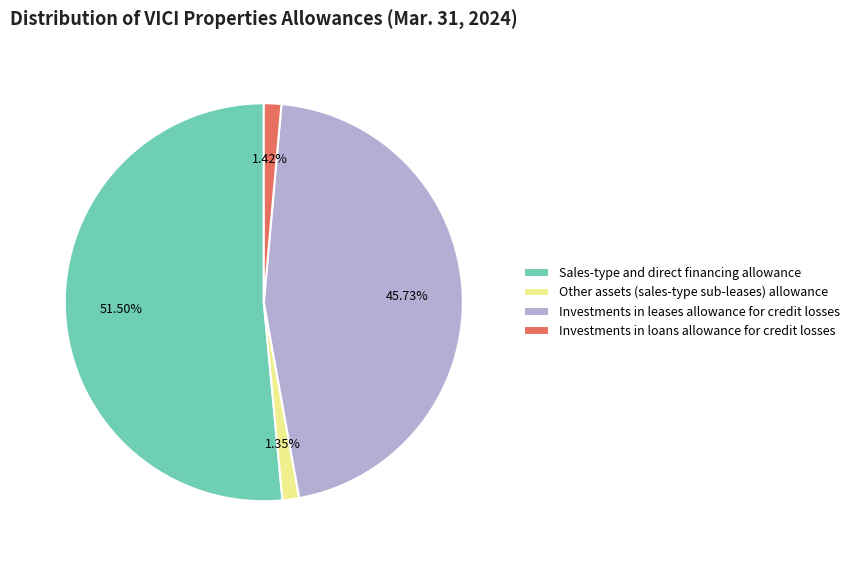

Which slice is the largest?

Sales-type and direct financing allowance